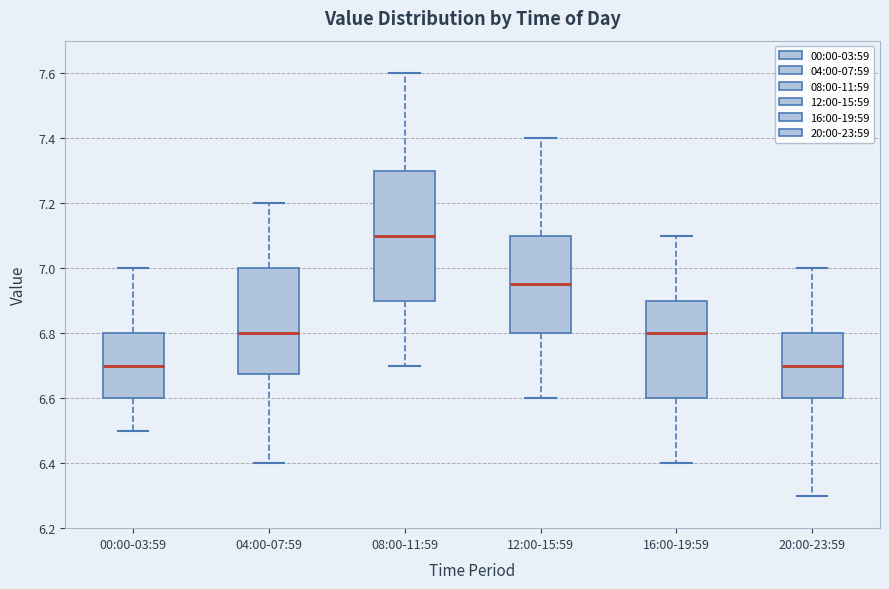

Which box has the highest median line?

08:00-11:59